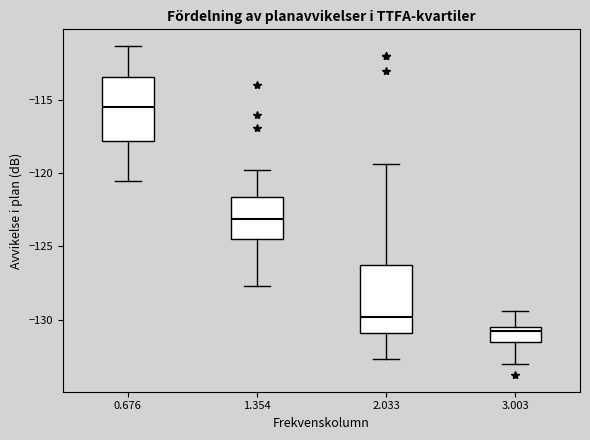

Where is the lower edge of the box at x = 2.033 on the y-axis? The values are not printed on the chart, so give them approximately, as read against the axis.

-131.0